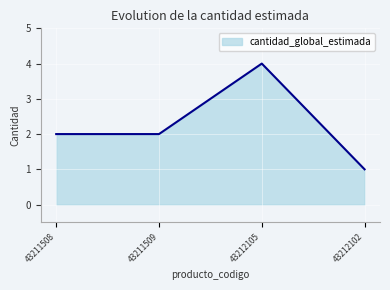

Reading left to right, list all the values displayed in this chart.

2	2	4	1